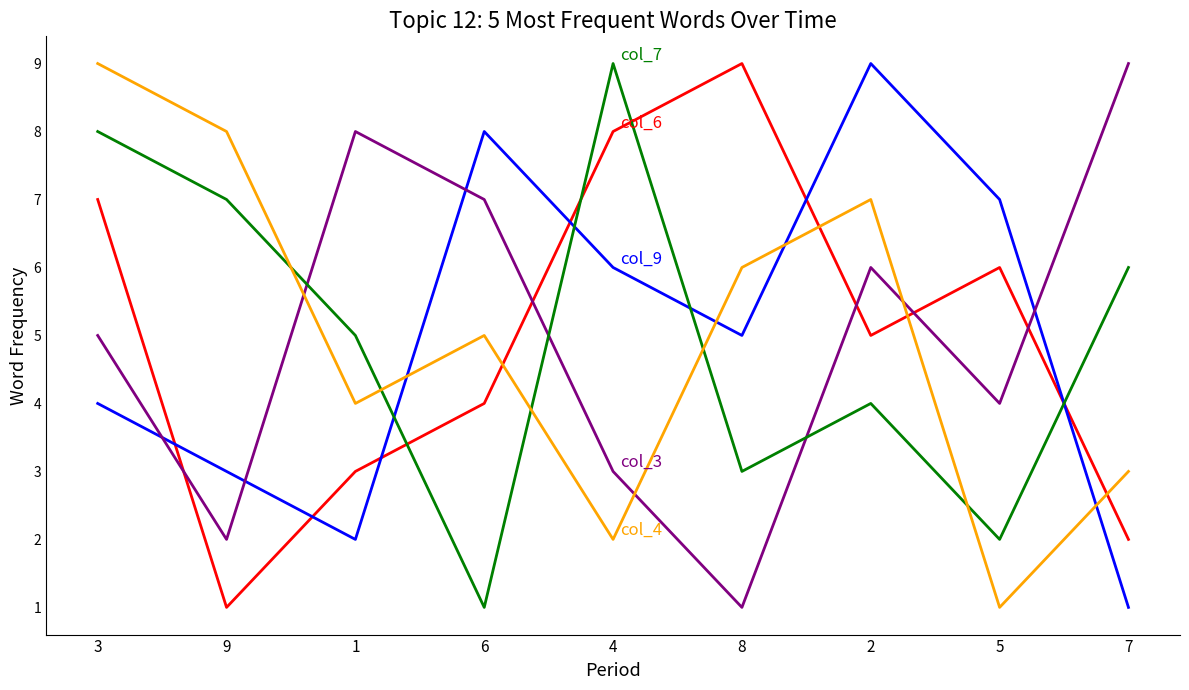

At which category is the sum across all series the highest?

3